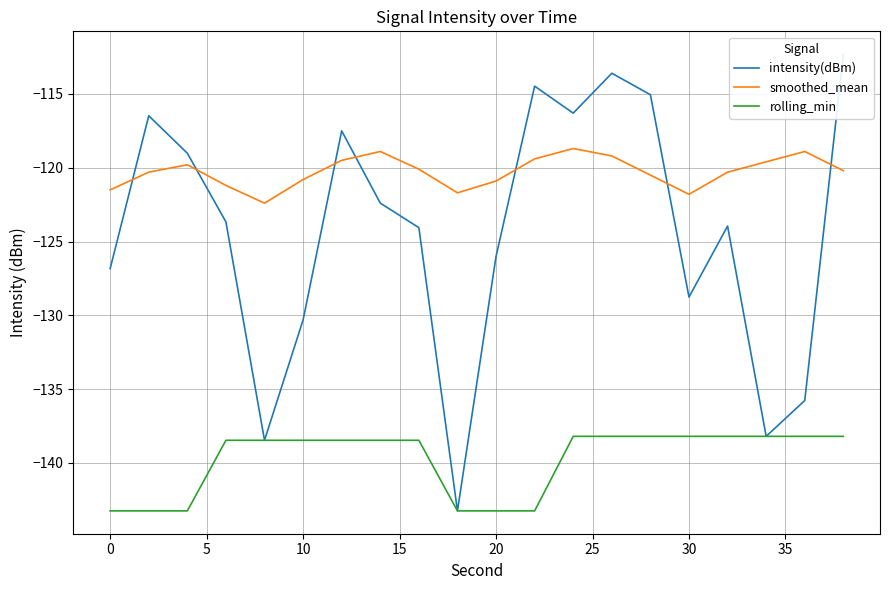

True or false: rolling_min has more than 1 points higher than both neighbors.

False